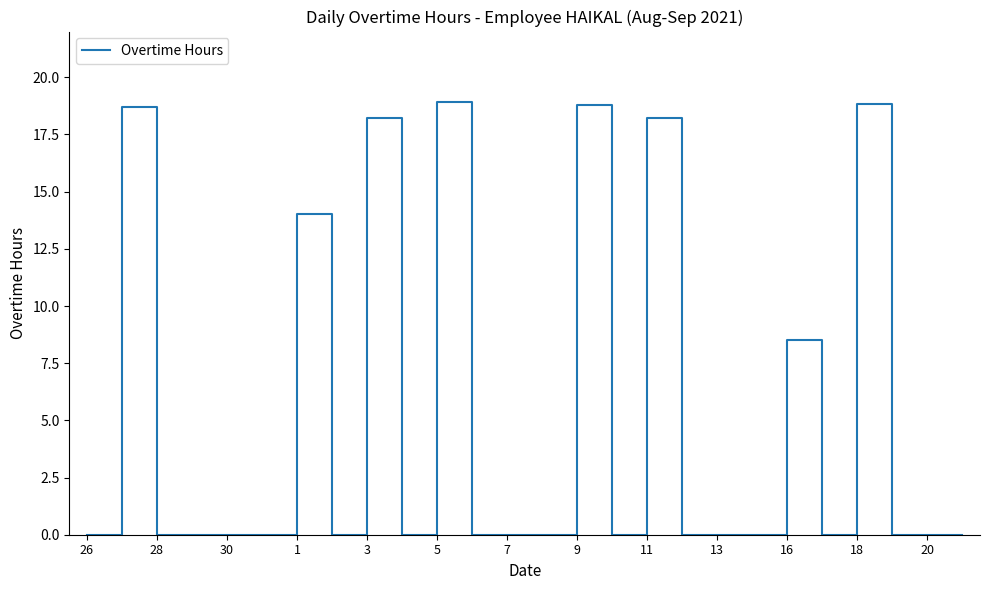

What is the greatest value displayed?

18.9